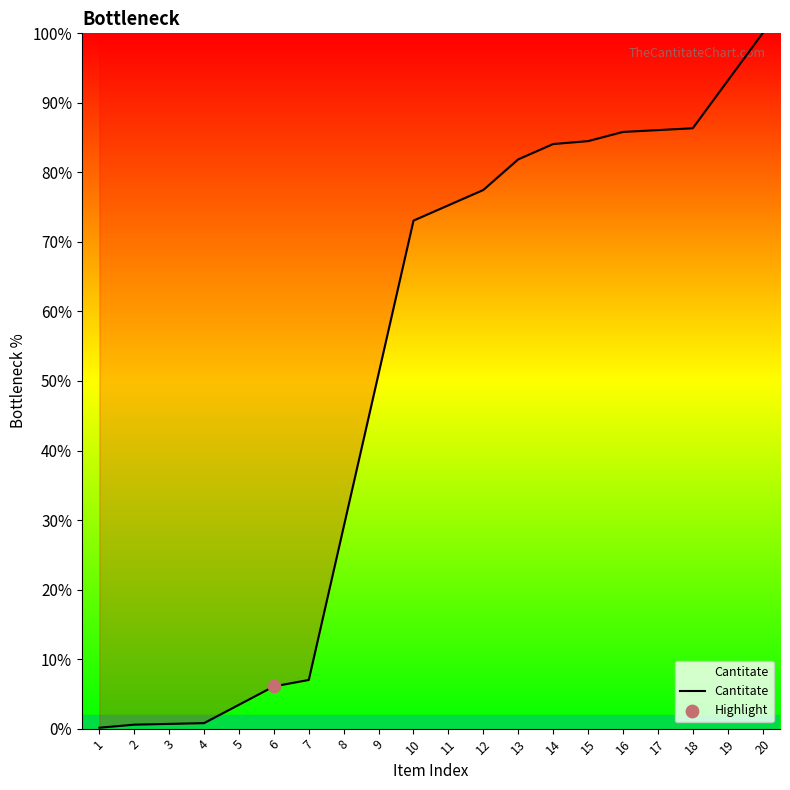

Approximately how many times larger is the value at 13 compared to 17?

1.0